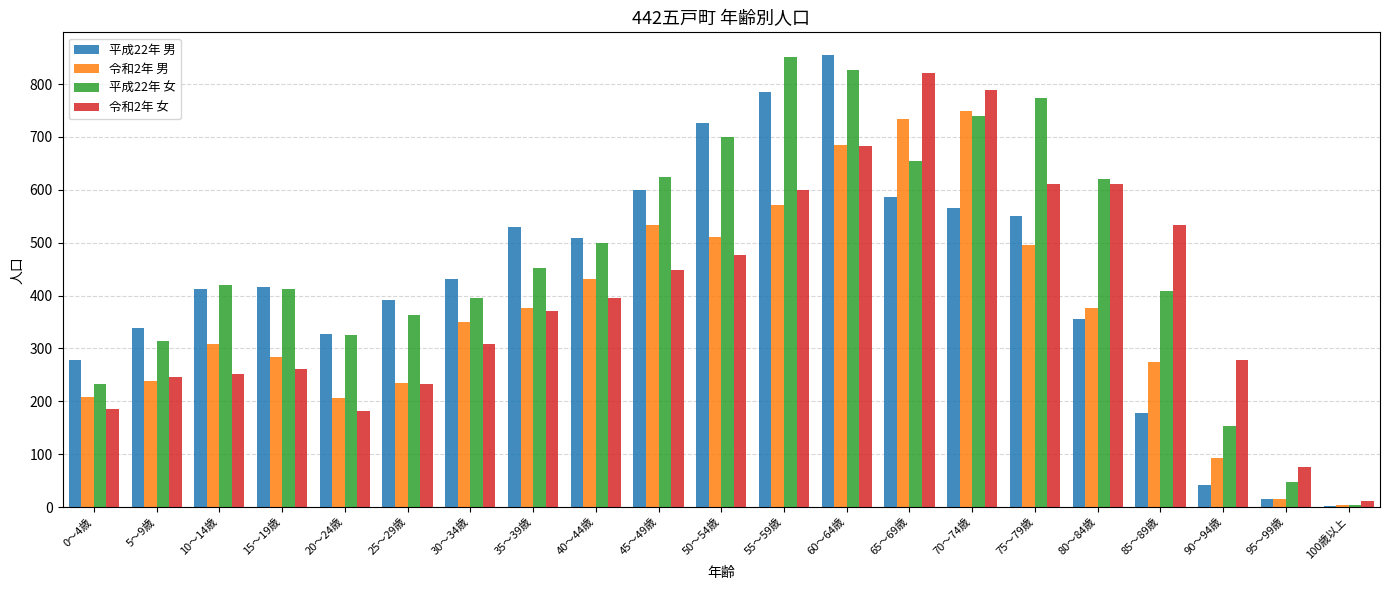

Between 10～14歳 and 75～79歳, which series saw the biggest shift?

令和2年 女